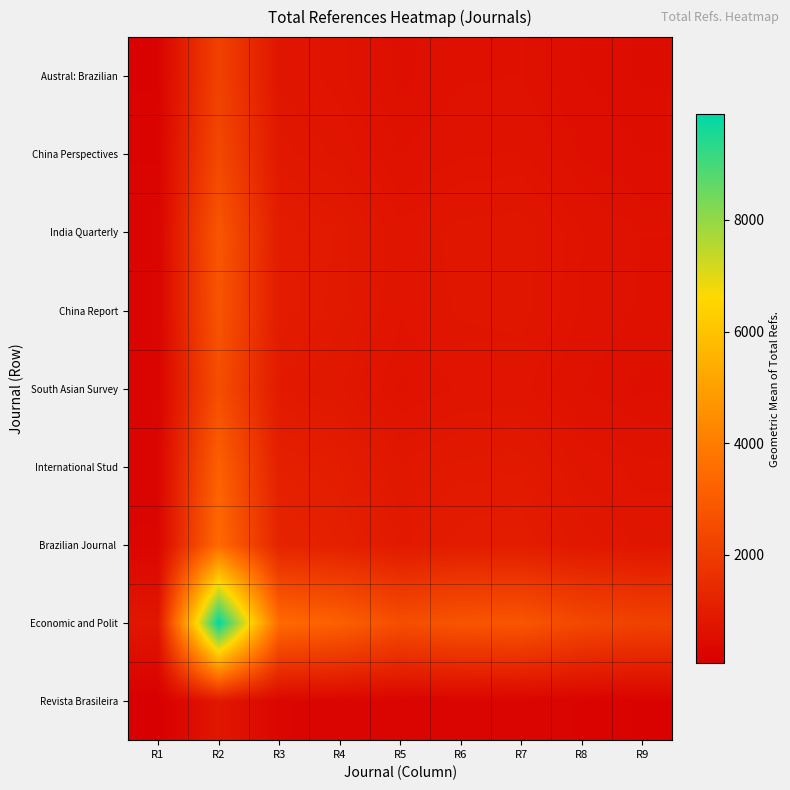

Which series has the largest range (max minus min)?

Economic and Polit